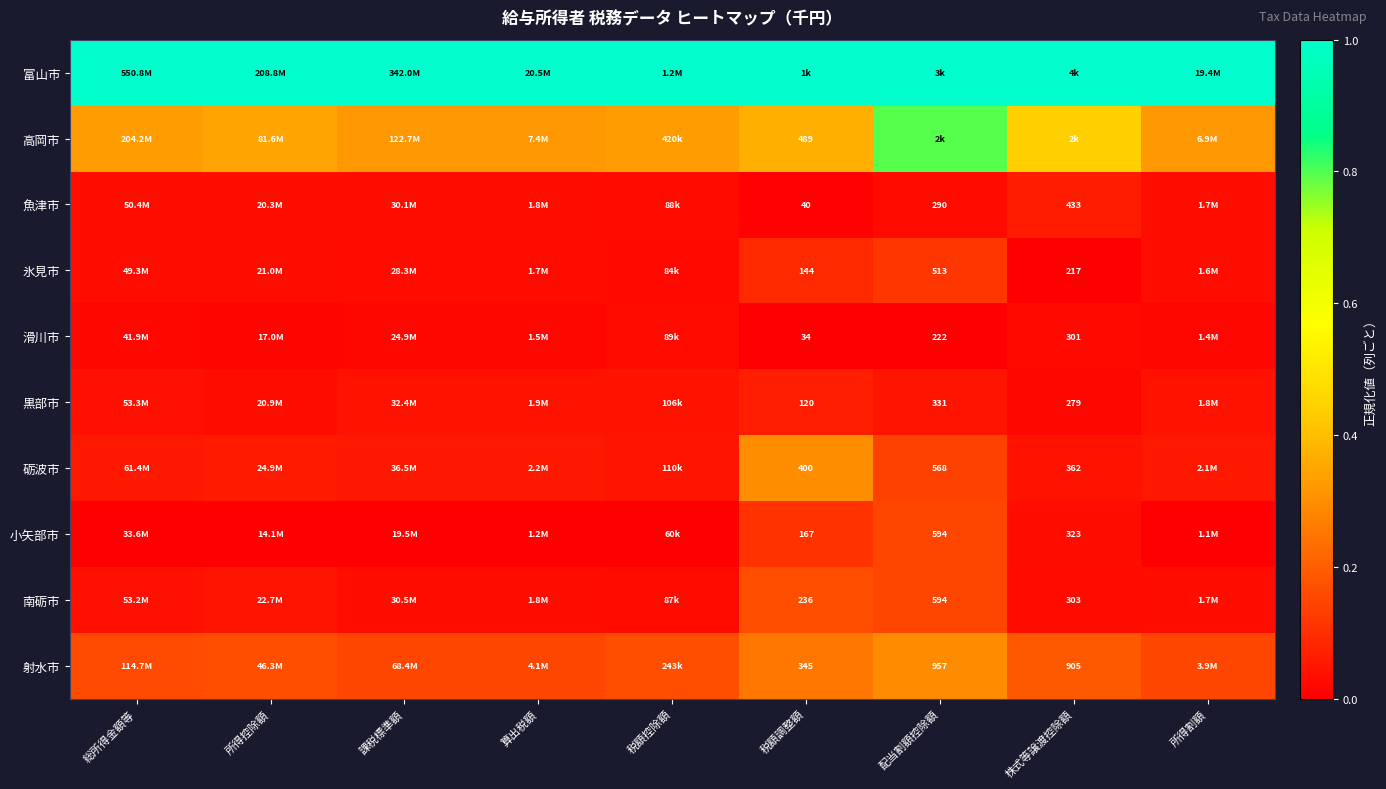

How many data points does each series have?

9